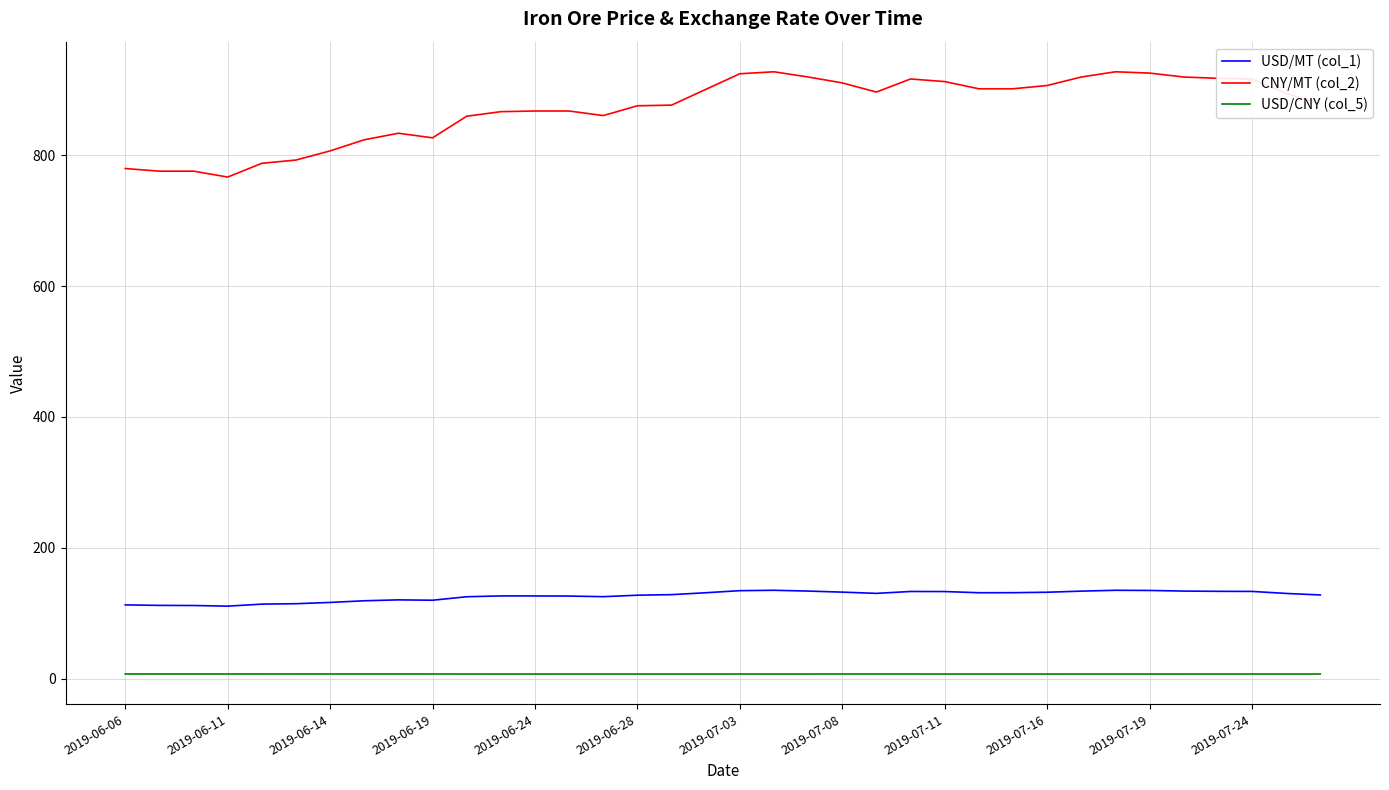

Which series has the widest spread of values?

CNY/MT (col_2)